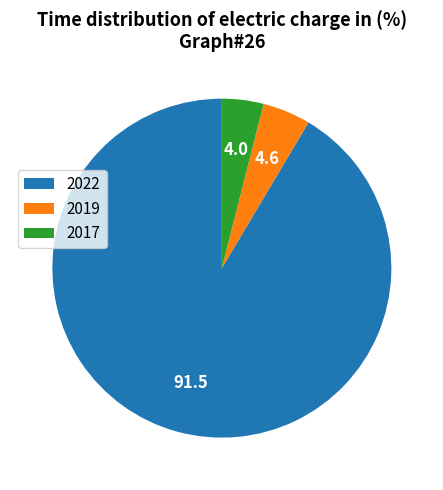

Which slice is the largest?

2022